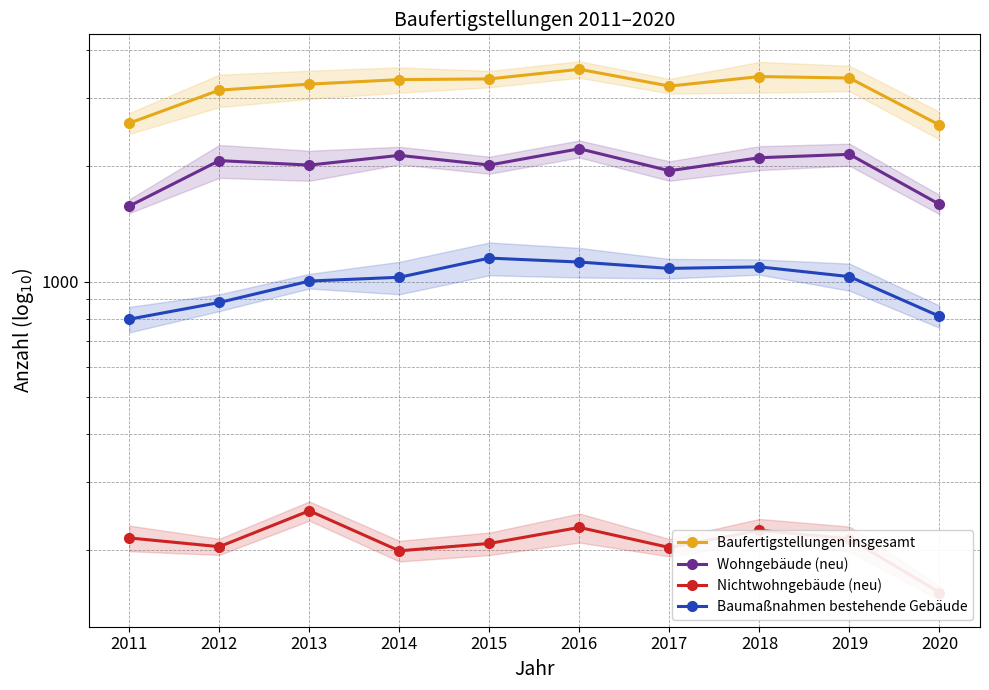

What are all the series names shown in the legend?

Baufertigstellungen insgesamt, Wohngebäude (neu), Nichtwohngebäude (neu), Baumaßnahmen bestehende Gebäude